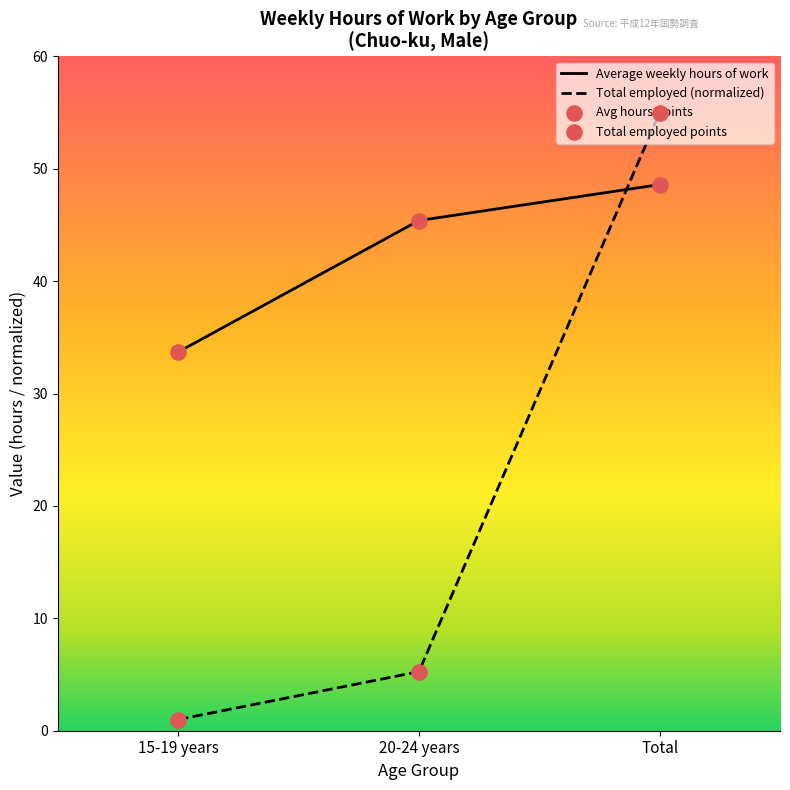

Which series has the widest spread of Y values?

Total employed (normalized)